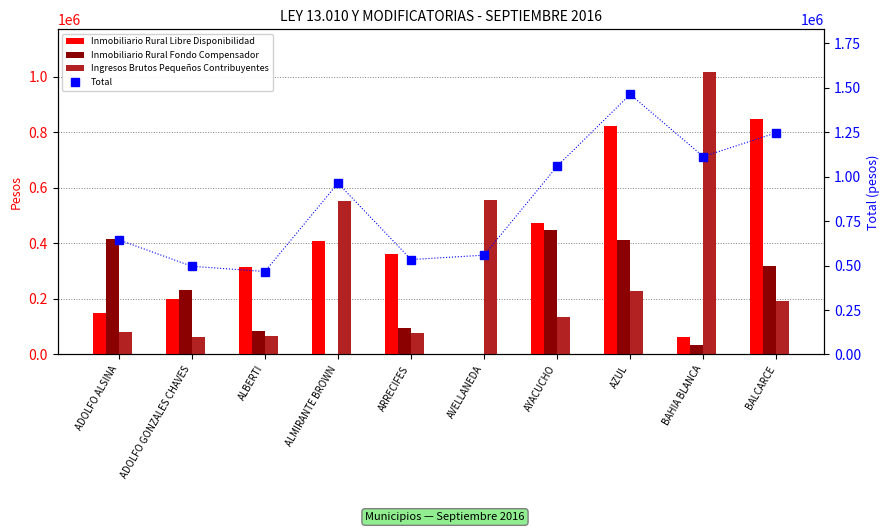

Which series has the largest range (max minus min)?

Total